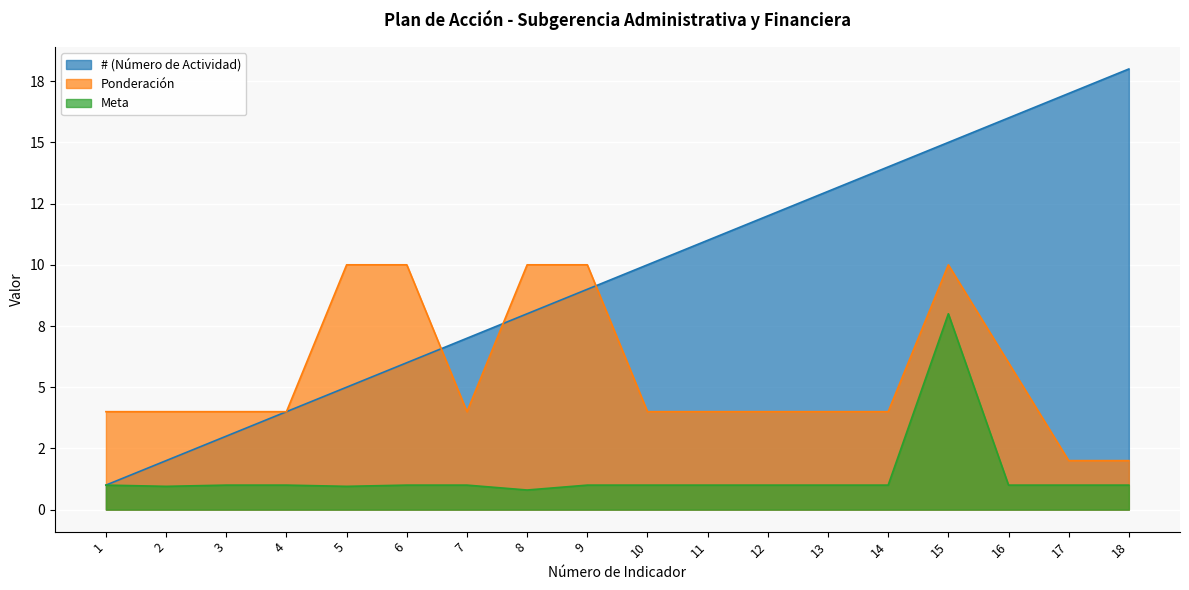

True or false: Meta and Record_number cross at least once.

False